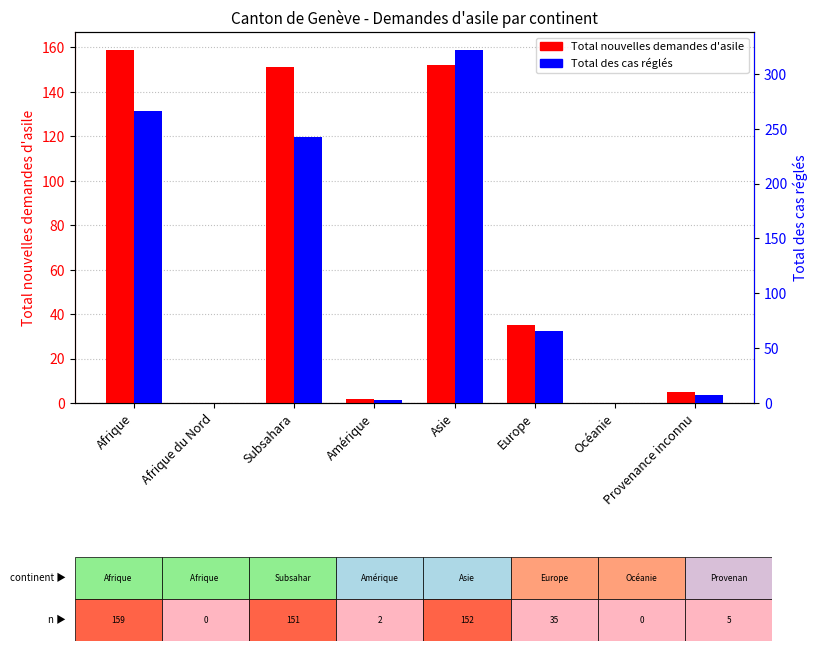

What is the value of the Total nouvelles demandes d'asile bar at the 1st from the left?

159